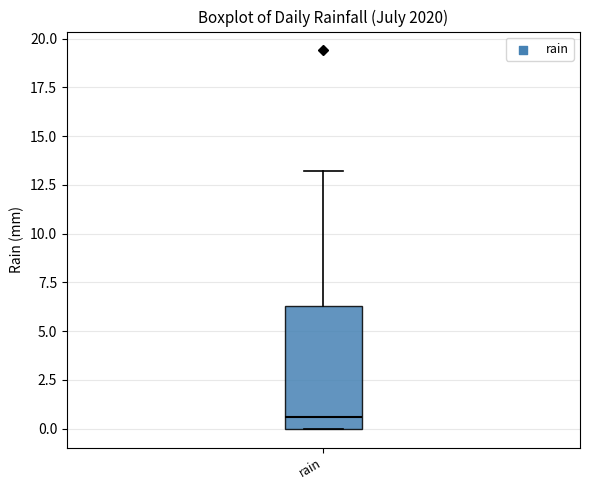

Read this box plot against the y-axis: the position of the median line, the range covered by the box, and the ends of both whiskers. The values are not printed on the chart, so give them approximately, as read against the axis.

median 0.5, box 0.0 to 6.5, whiskers 0.0 to 13.0